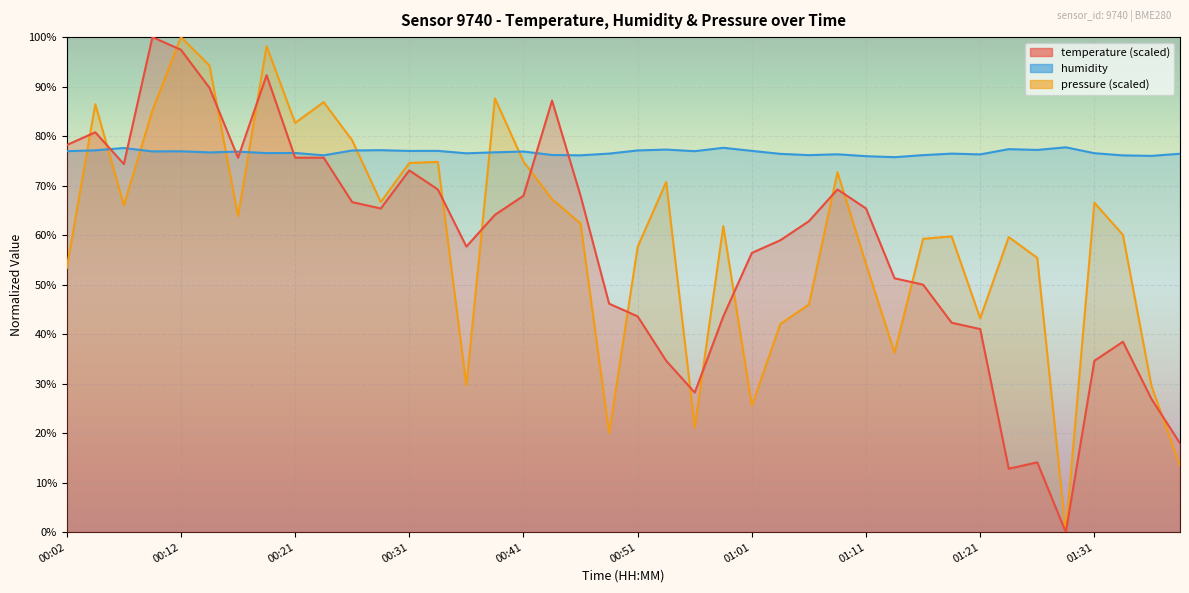

What is the sum of the humidity values at 00:58 and 01:31?

154.2